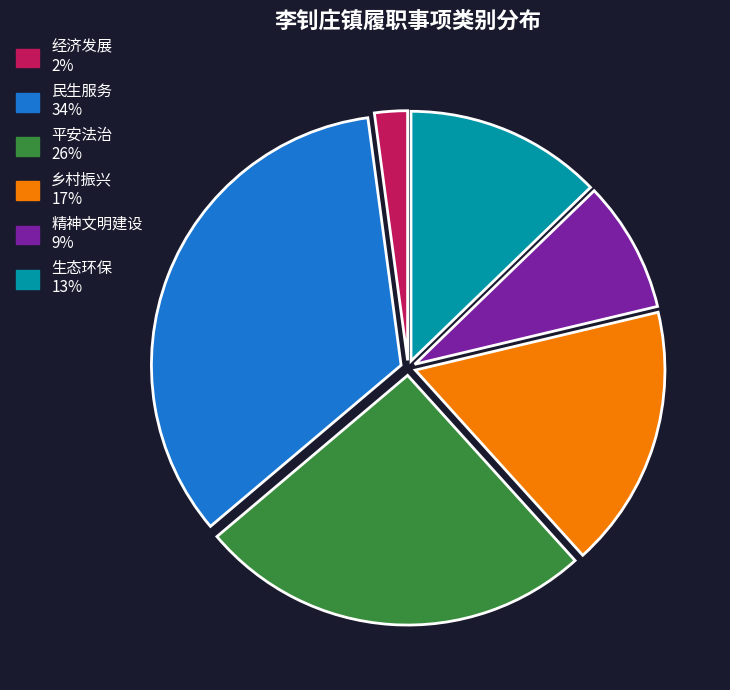

Which slice is the smallest?

经济发展